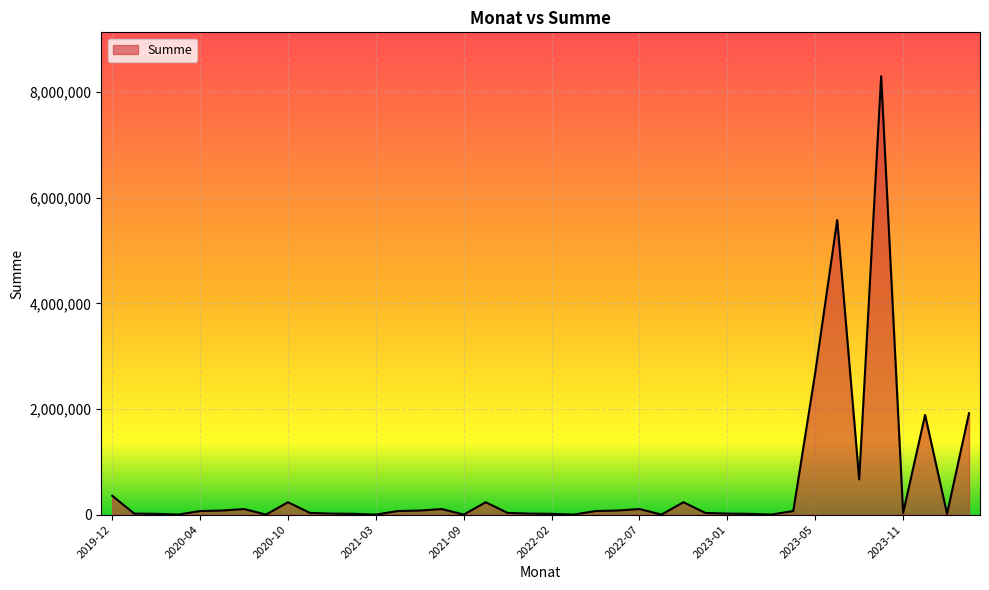

What is the difference between the maximum and minimum values?

8302844.0